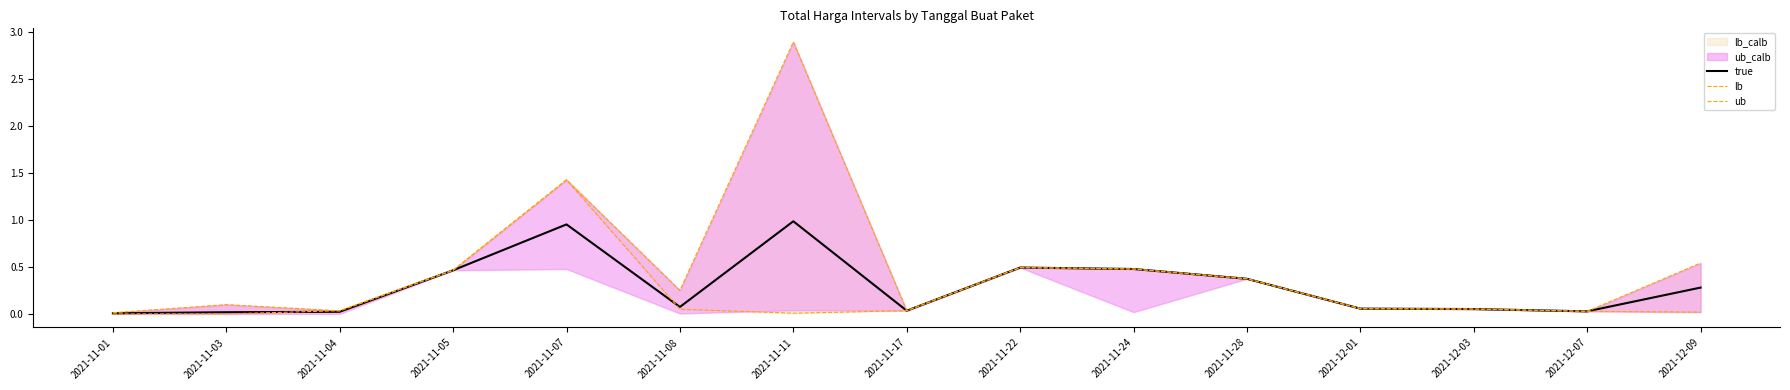

How many intersections are there between ub and lb?

1